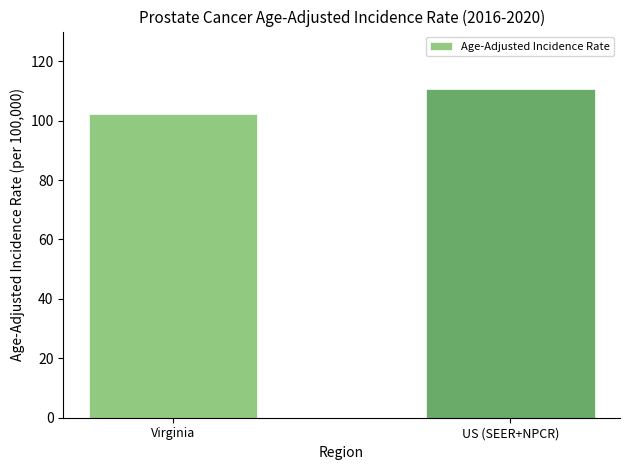

What is the greatest value displayed?

110.5